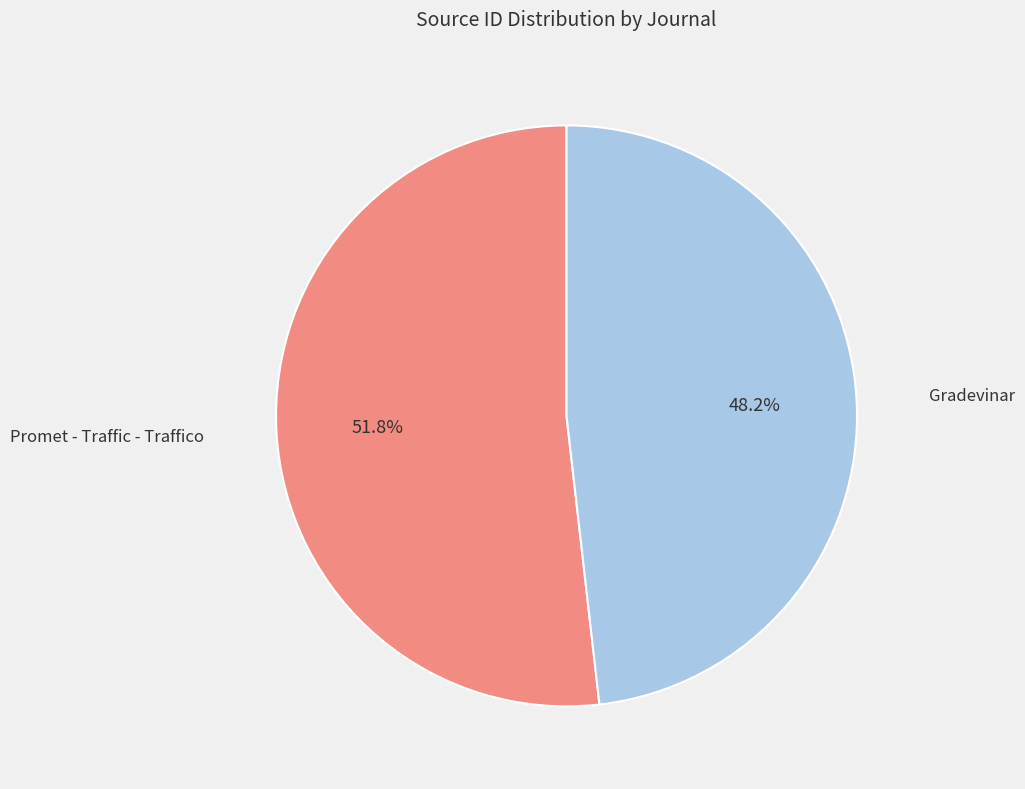

How many slices are in this pie chart?

2